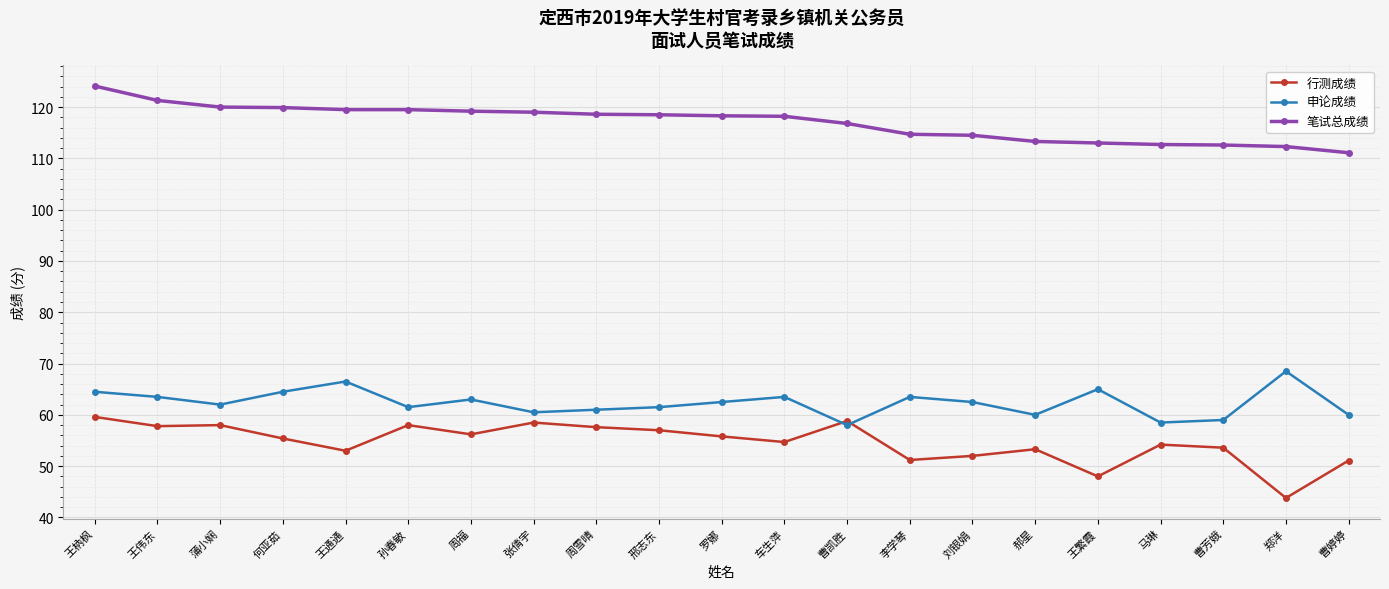

What is the difference between the highest and lowest values at 郑洋?

68.5